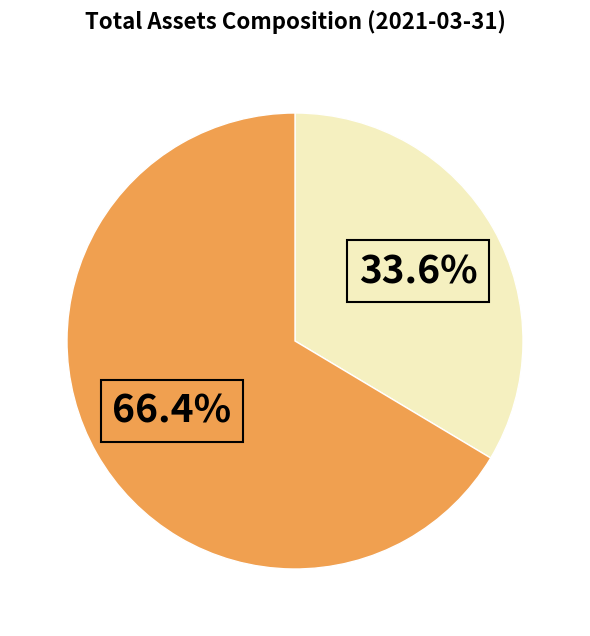

How many slices are in this pie chart?

2